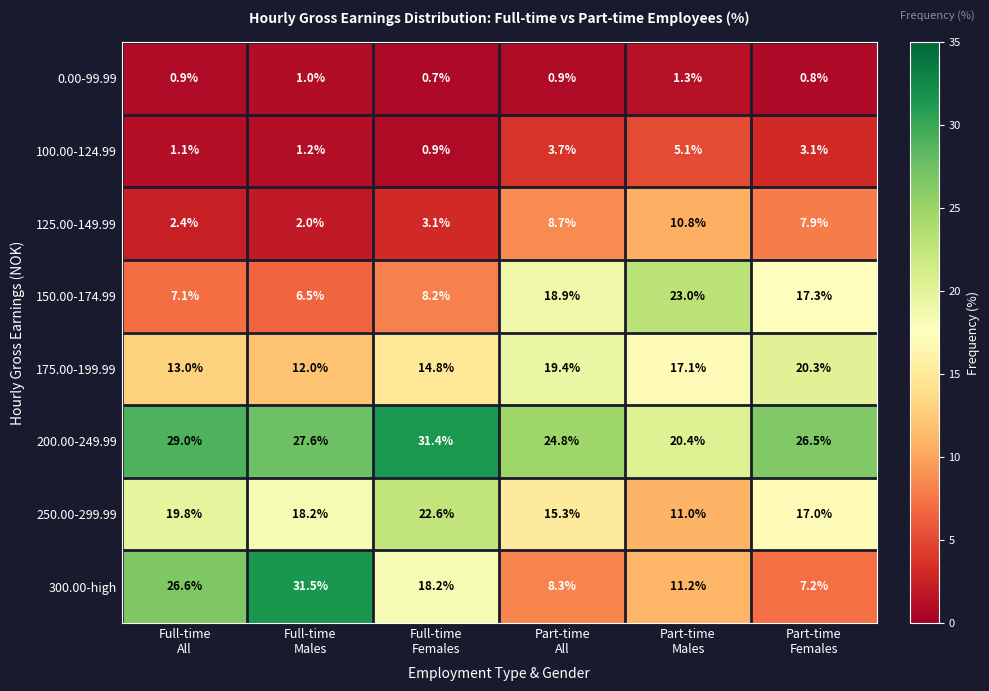

What is the smallest value displayed?

0.7